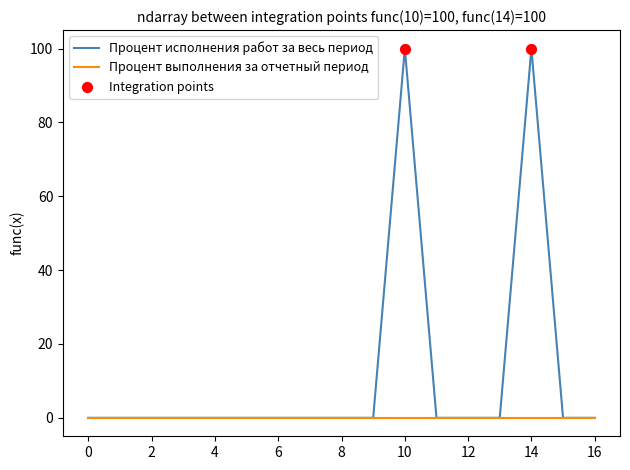

Which series has the largest range (max minus min)?

Процент исполнения работ за весь период